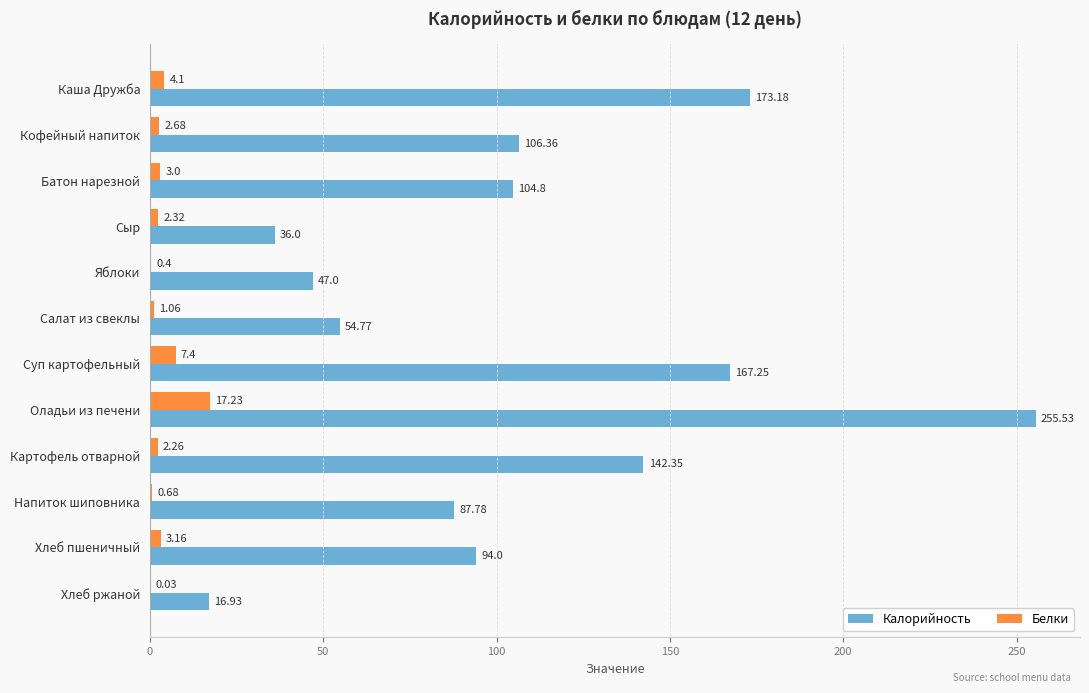

At which label does Белки reach its peak?

Оладьи из печени